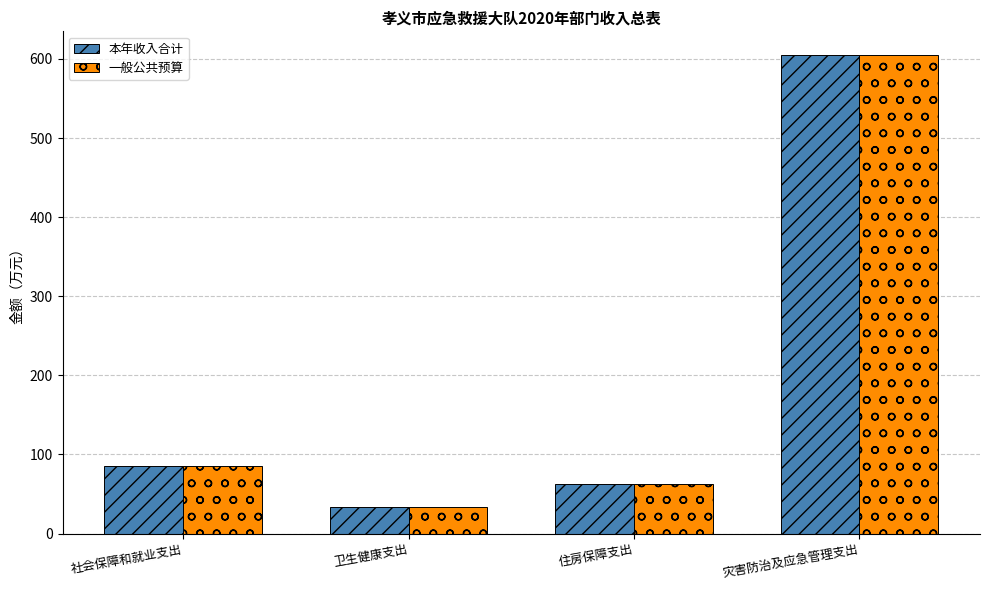

Is it true that 一般公共预算 equals 33.8 at 卫生健康支出?

True